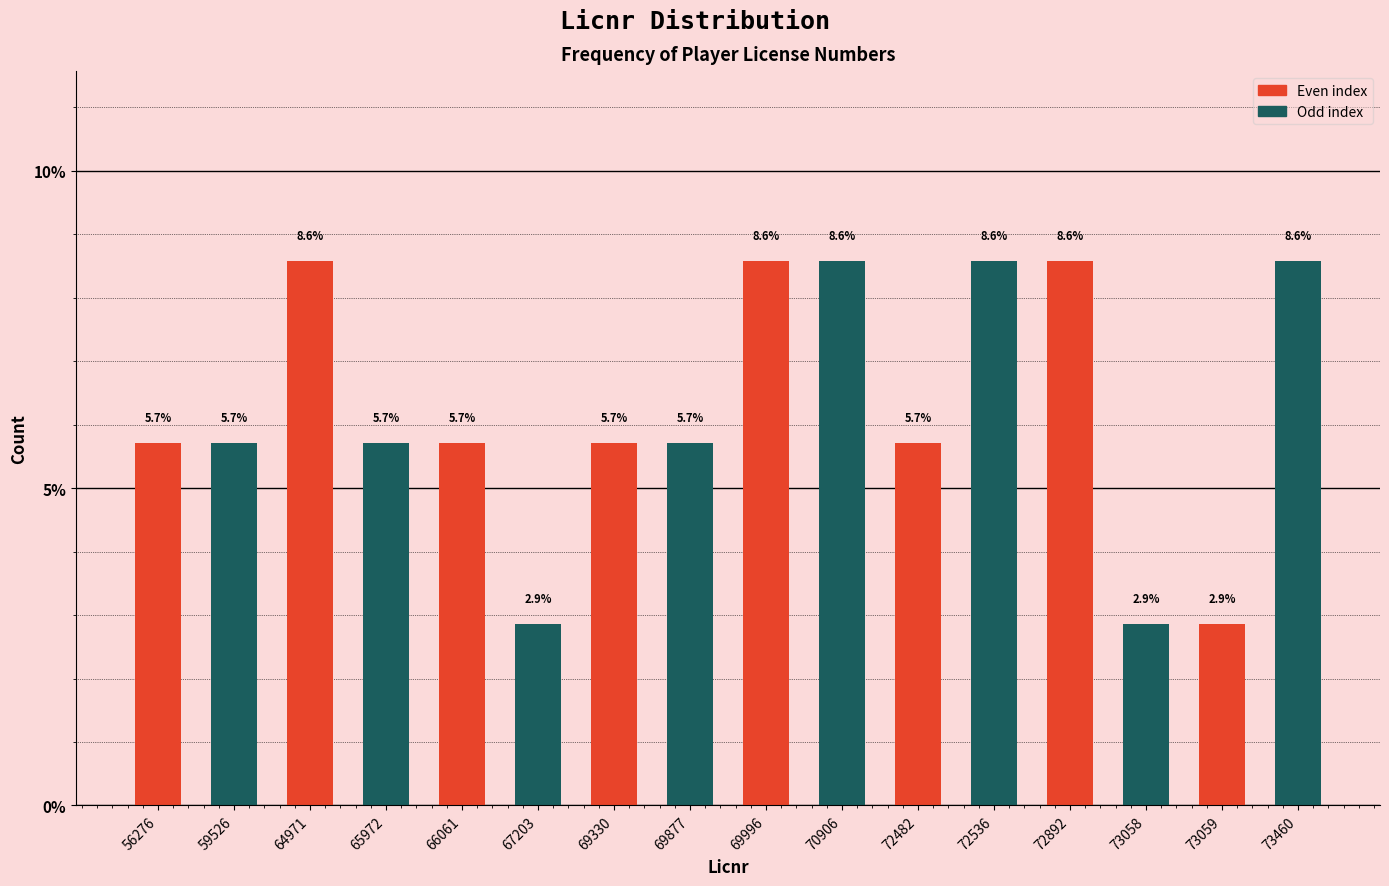

Reading right to left, list all the values displayed in this chart.

73460=8.6	73059=2.9	73058=2.9	72892=8.6	72536=8.6	72482=5.7	70906=8.6	69996=8.6	69877=5.7	69330=5.7	67203=2.9	66061=5.7	65972=5.7	64971=8.6	59526=5.7	56276=5.7